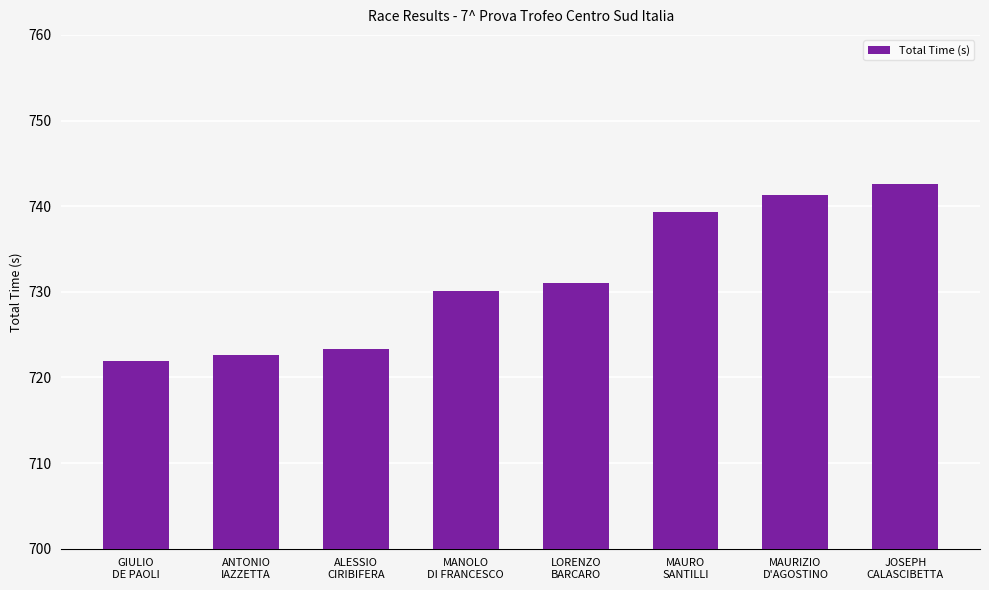

What is the average value?

731.5